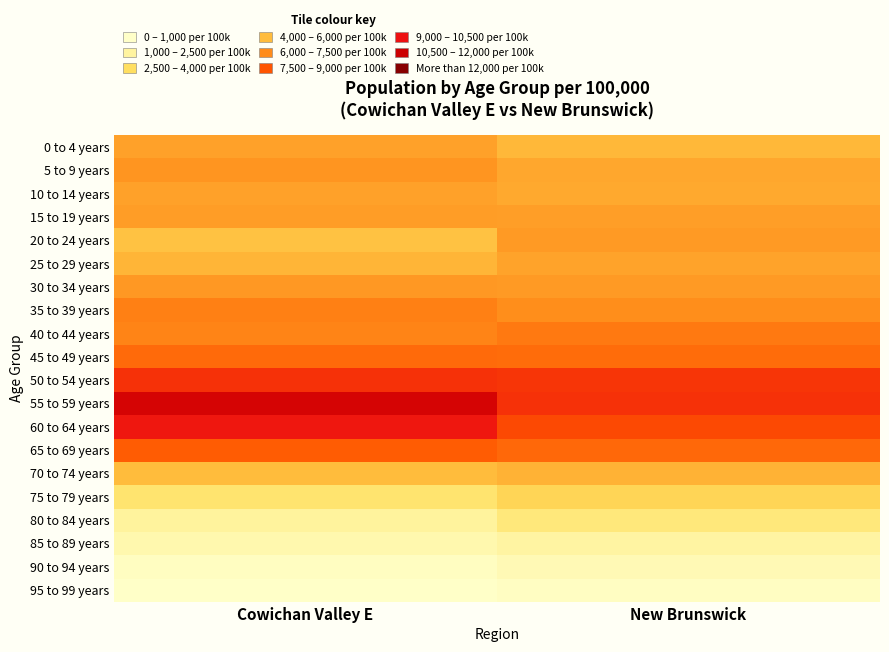

What is the total value across all series at Cowichan Valley E?

100242.7